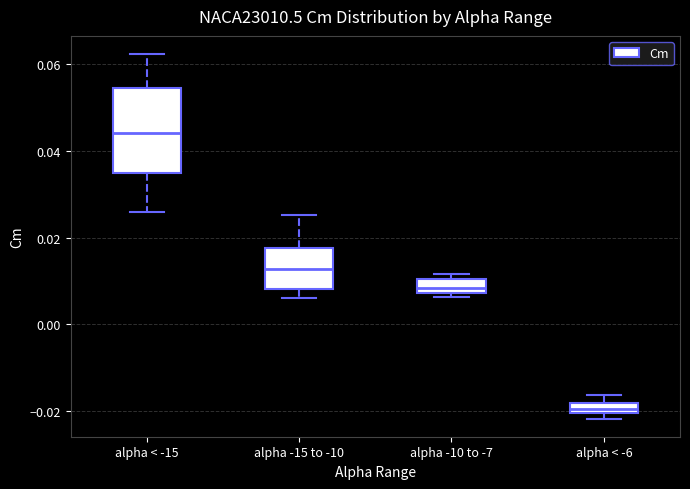

Where is the lower edge of the box for alpha -10 to -7 on the y-axis? The values are not printed on the chart, so give them approximately, as read against the axis.

0.008